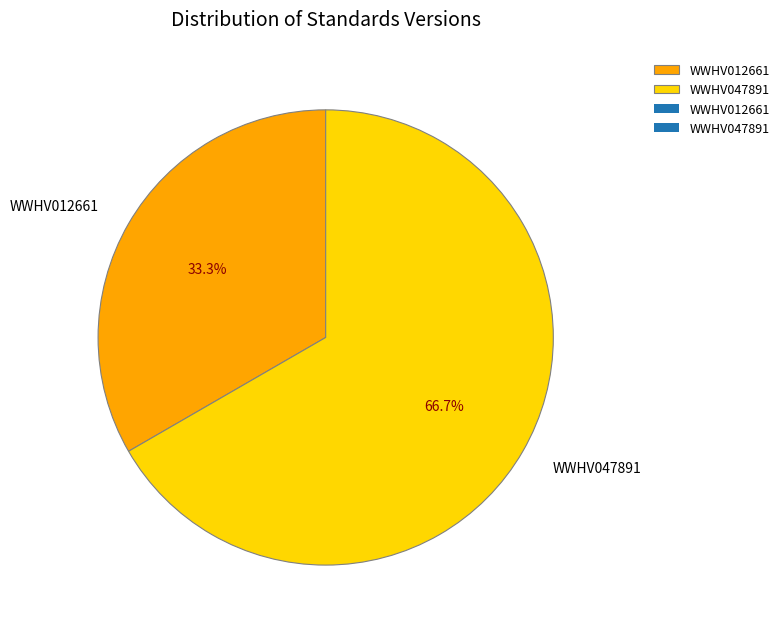

What percentage is the WWHV012661 slice, to the nearest percent?

33%